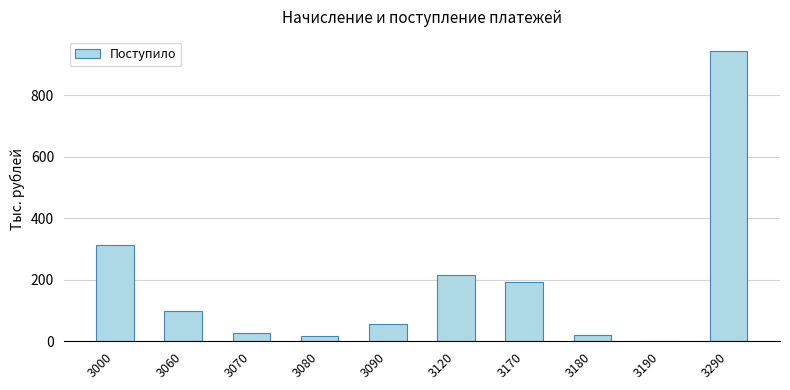

What is the approximate value at 3290?

942